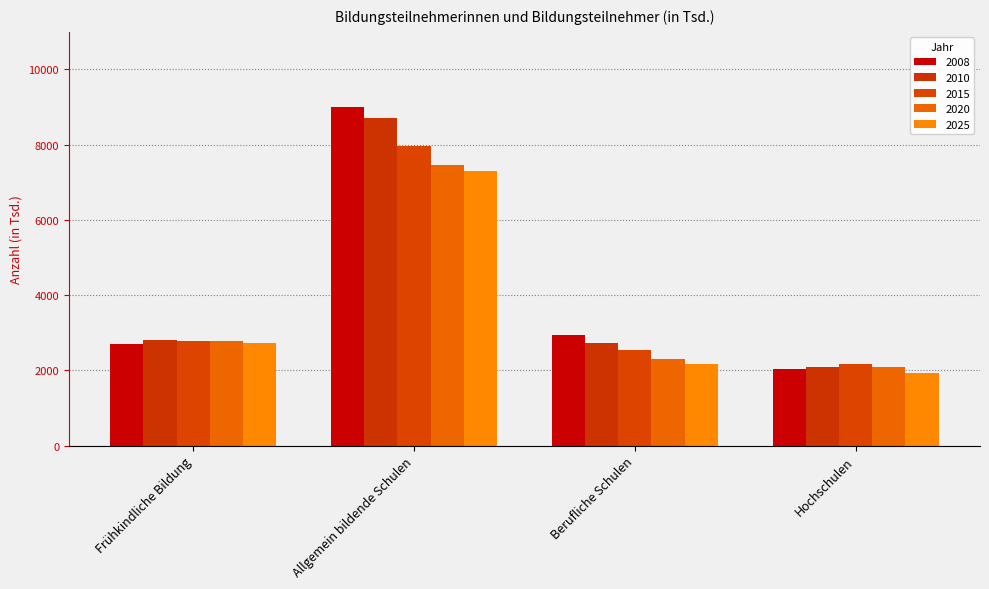

List the labels in order of 2015 value, largest first.

Allgemein bildende Schulen, Frühkindliche Bildung, Berufliche Schulen, Hochschulen